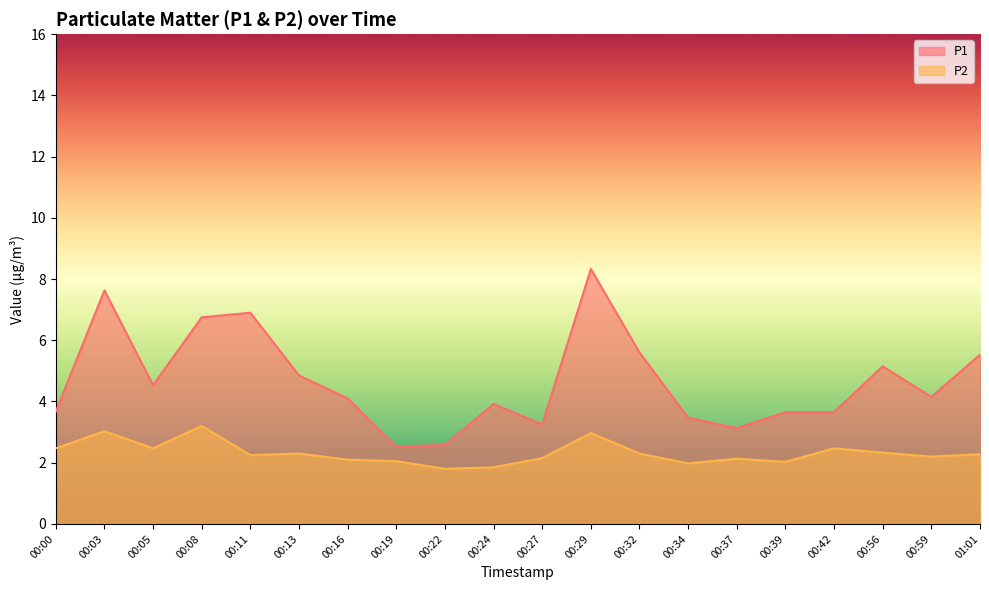

What position from the left is 00:59?

19